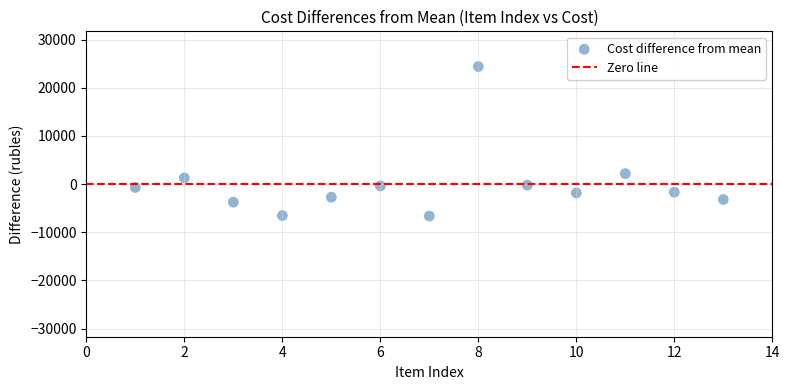

What is the range of Y values (max minus min)?

31043.1